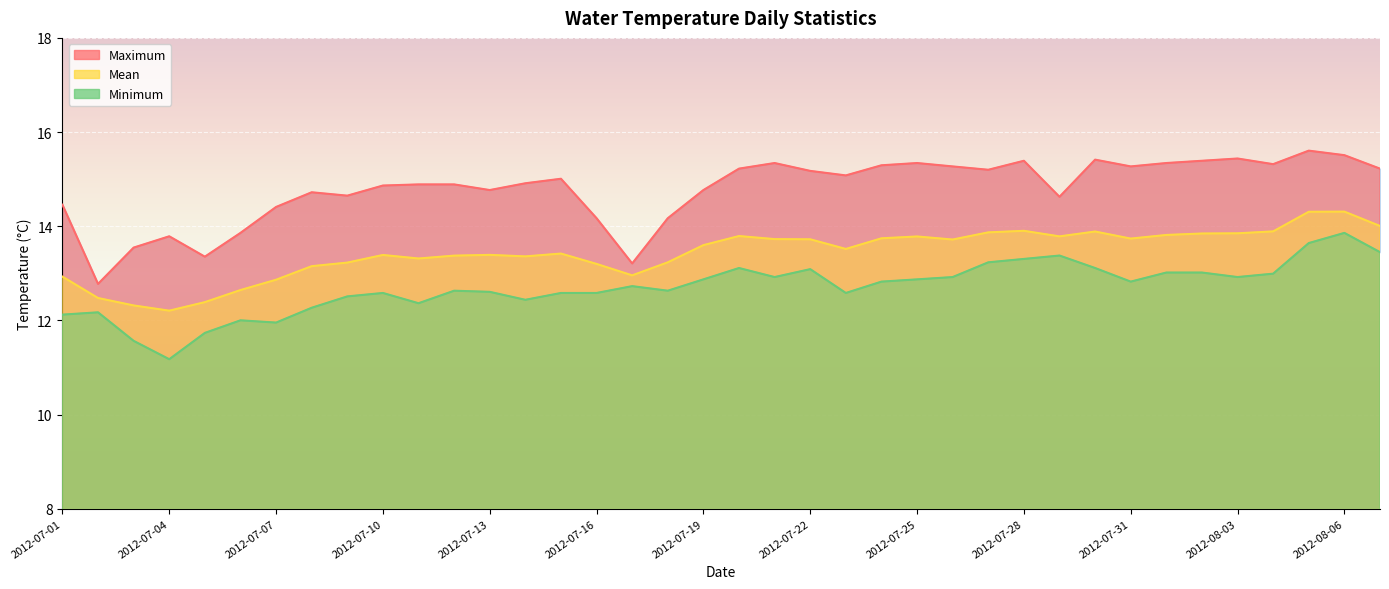

True or false: Mean has more than 1 points higher than both neighbors.

True